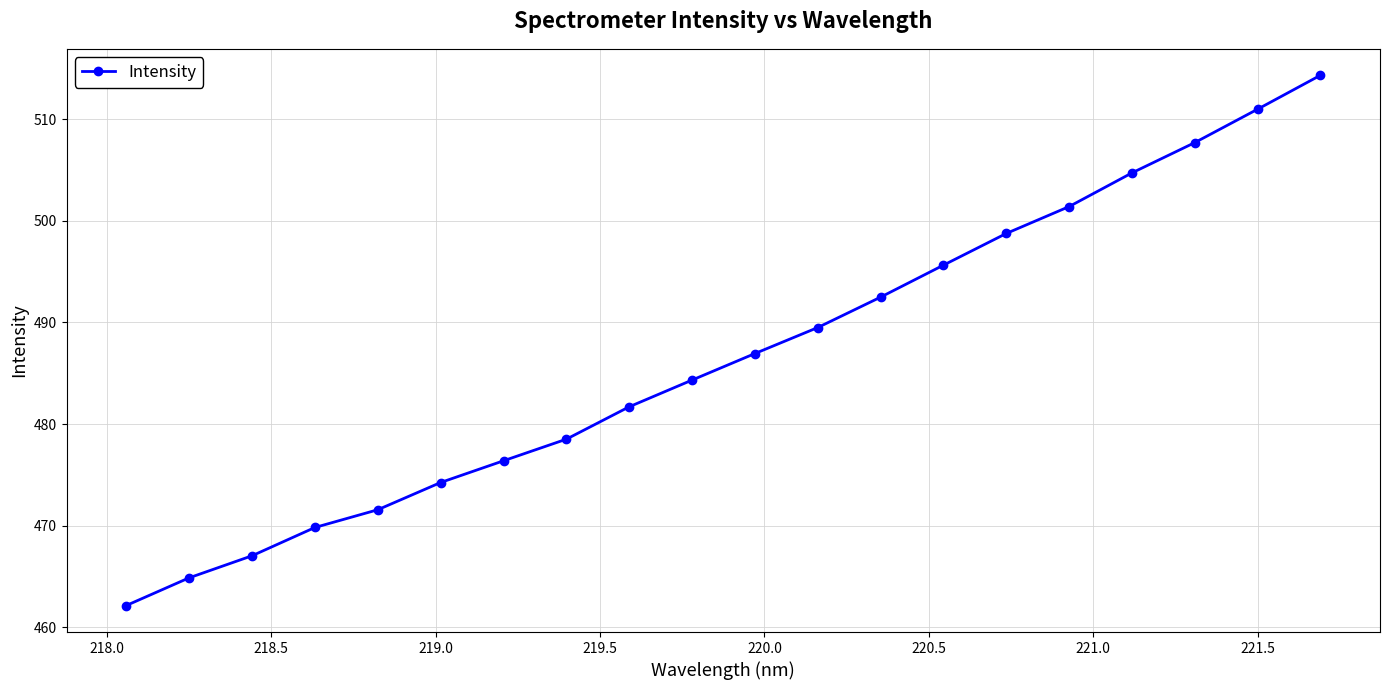

What is the value of the 7th point from the left?

476.4